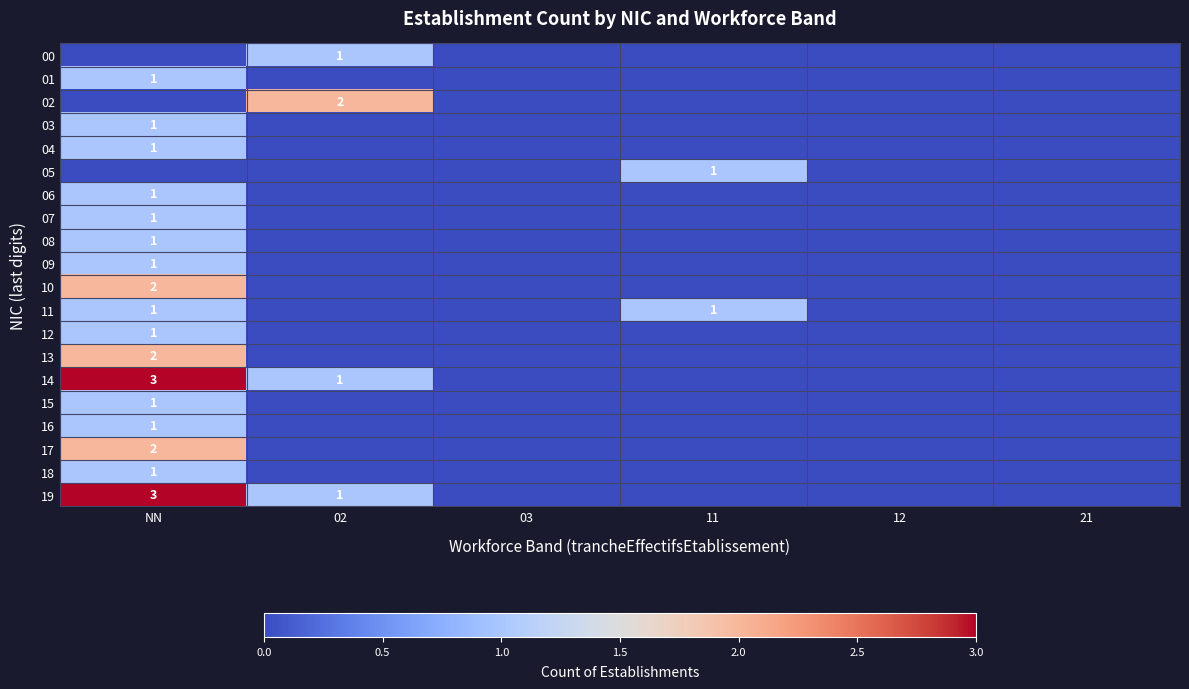

Between NN and 21, which series saw the biggest shift?

14